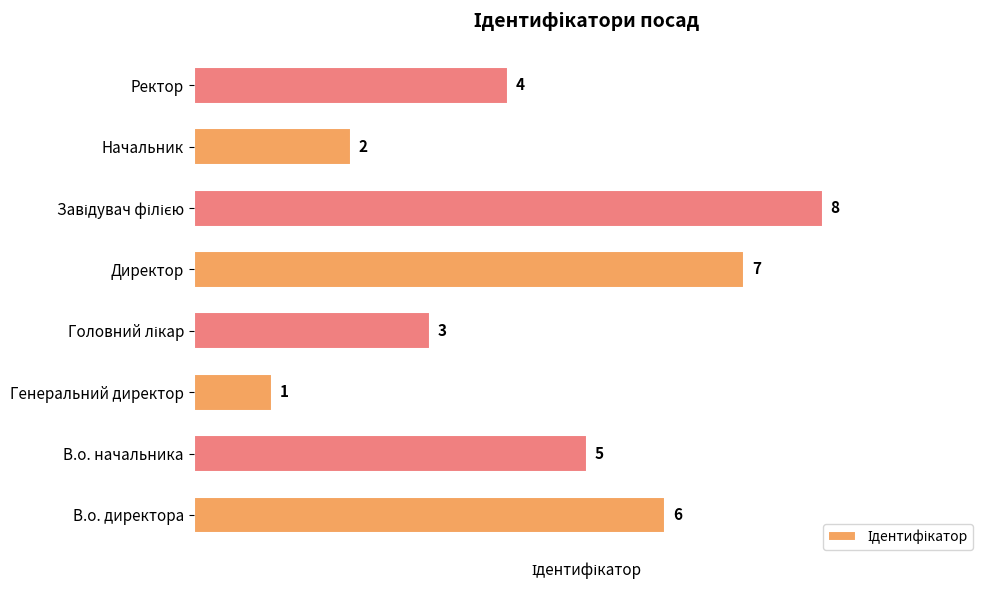

At which category does the chart reach its minimum across all series?

Генеральний директор